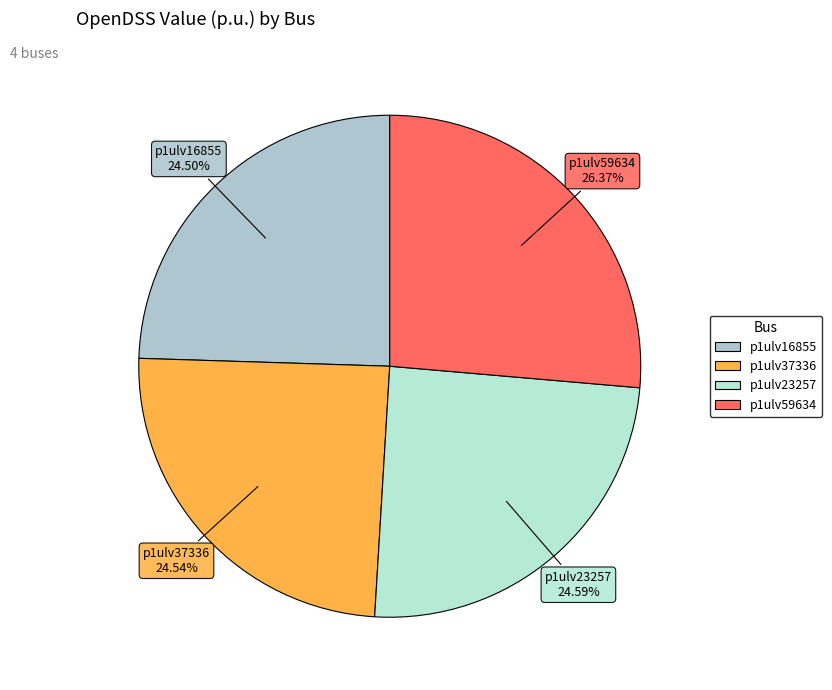

How many segments does this pie chart have?

4